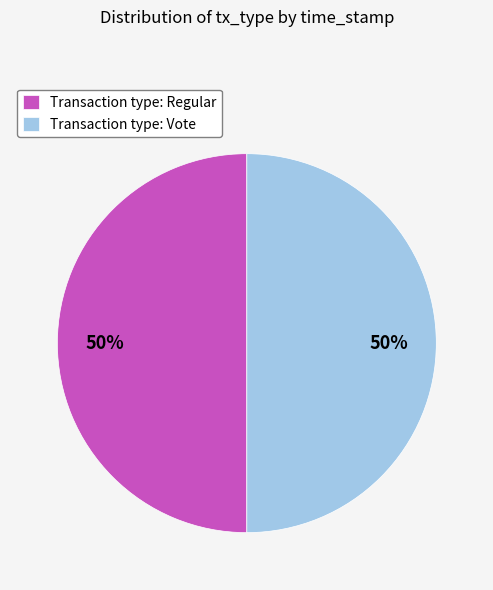

What percentage is the Transaction type: Regular slice, to the nearest percent?

50%